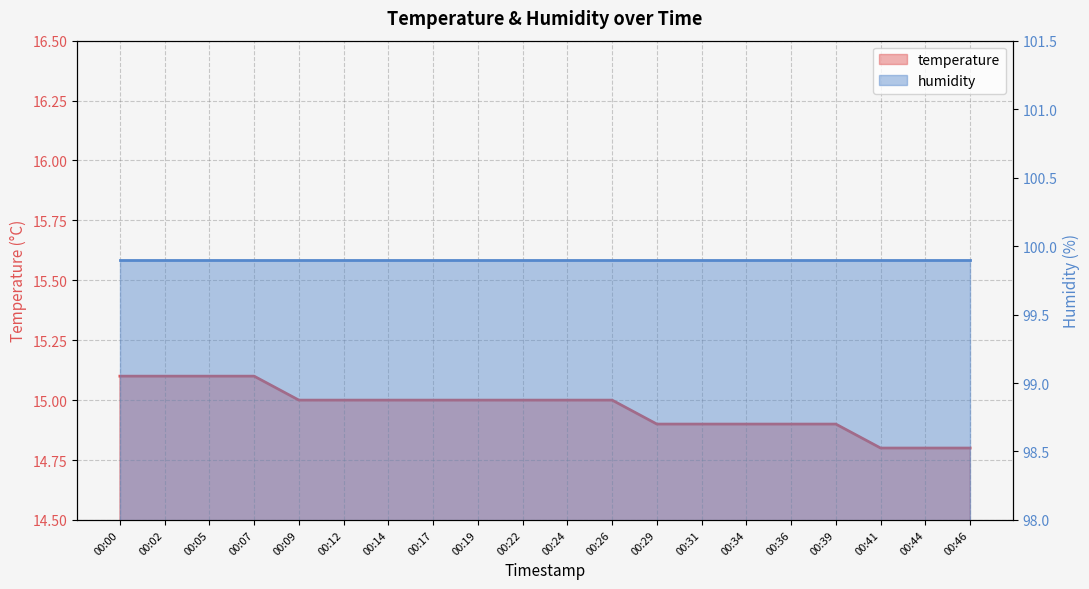

What is the smallest value displayed?

14.8